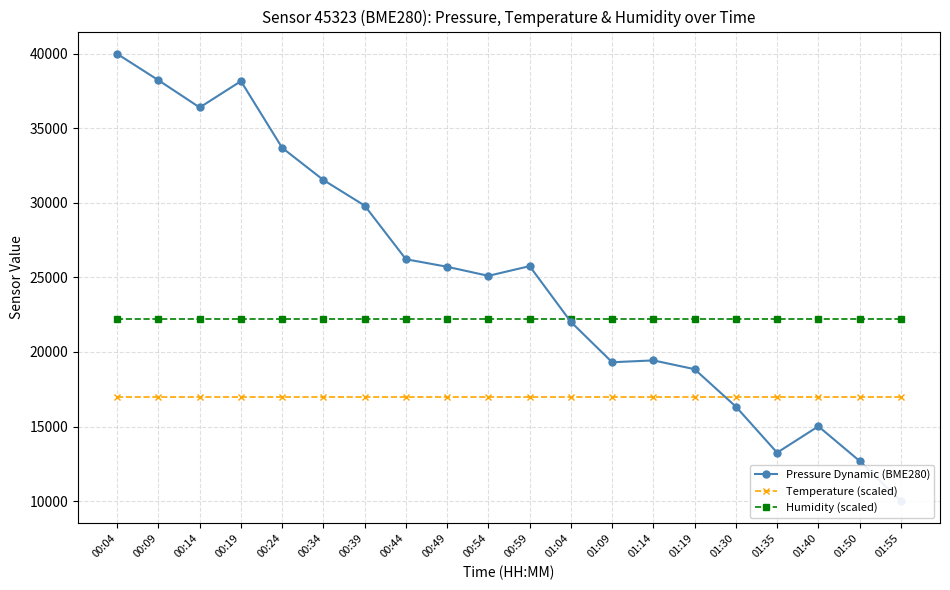

What is the sum of all Pressure Dynamic (BME280) values?

497572.8